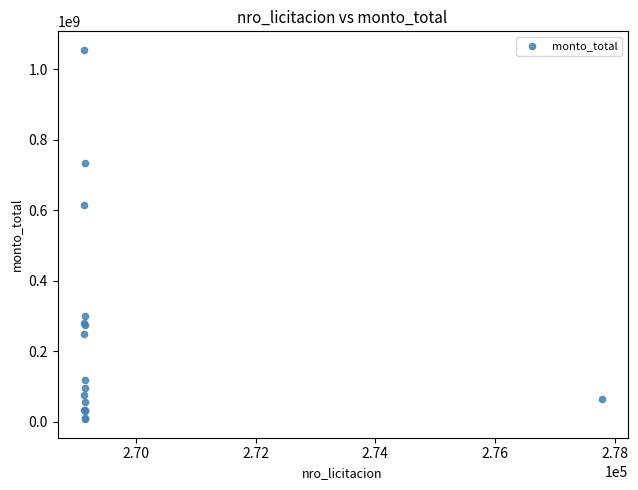

What Y value in the scatter plot is closest to 531233350?

614016000